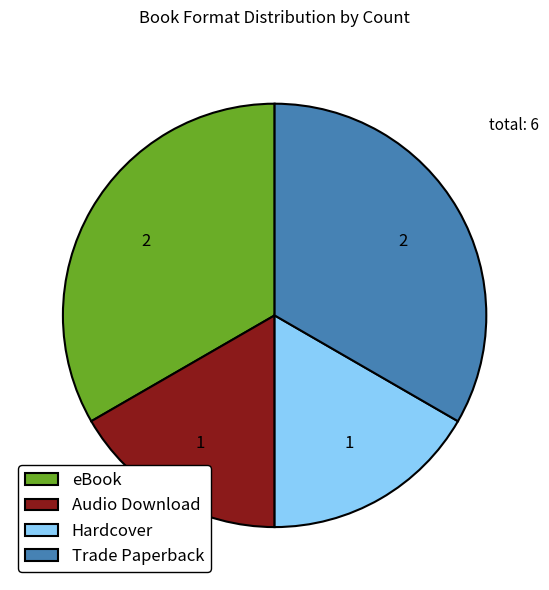

Approximately how many times larger is the value at Hardcover compared to eBook?

0.5